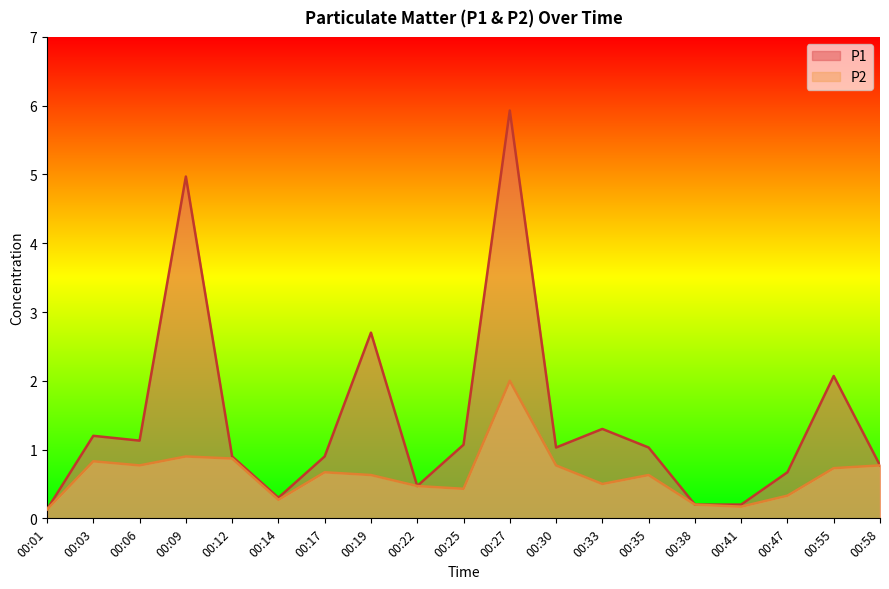

The value of P2 at 00:01 is 0.1. True or false?

True